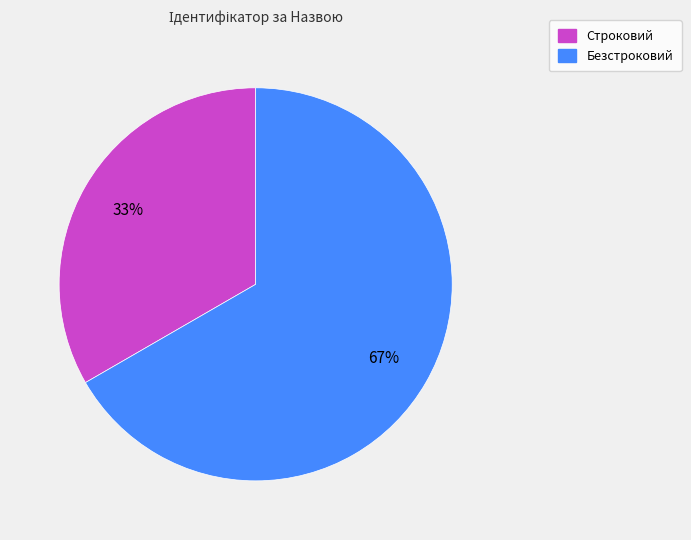

Combined, do Безстроковий and Строковий account for over 50%?

Yes